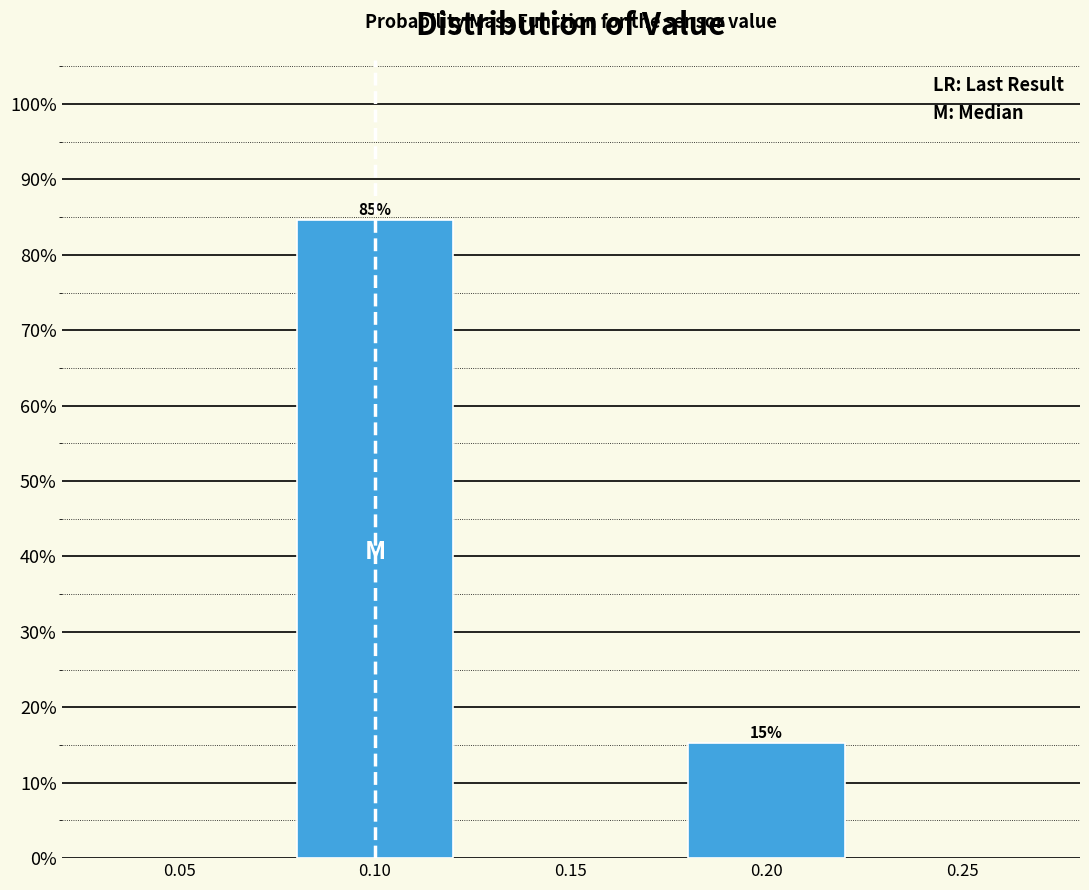

Are the bars horizontal?

No